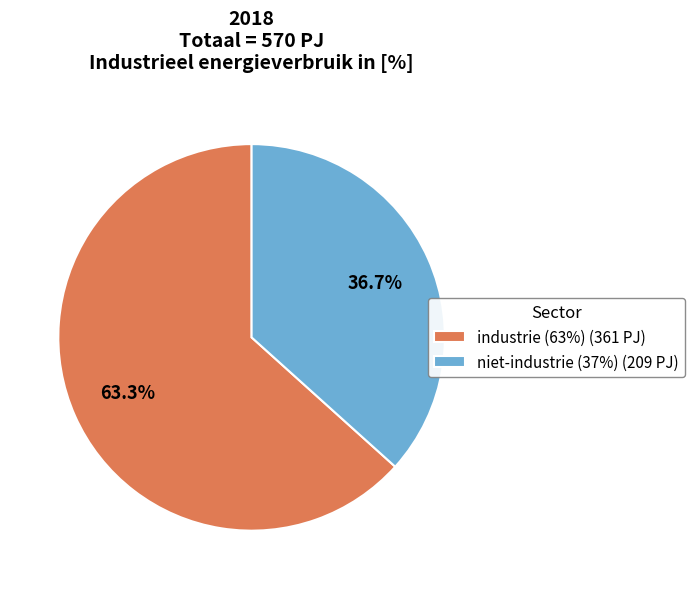

How many segments does this pie chart have?

2